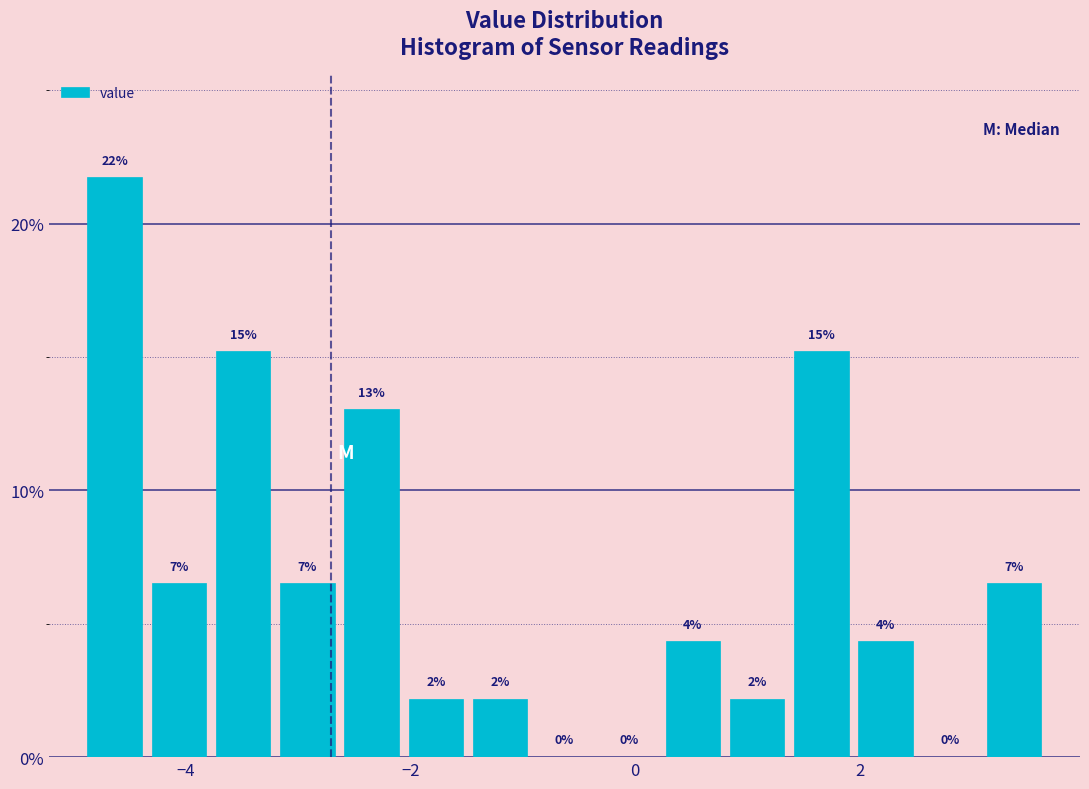

Read against the x-axis, roughly where is the centre of the tallest bar?

-4.6